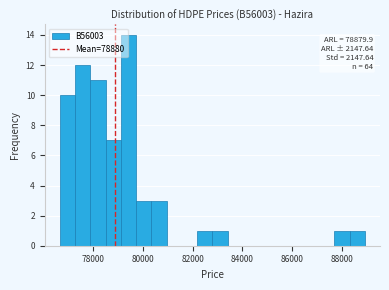

Around what value on the x-axis is the tallest bar? Give the approximate position of its centre, as read against the axis.

79400